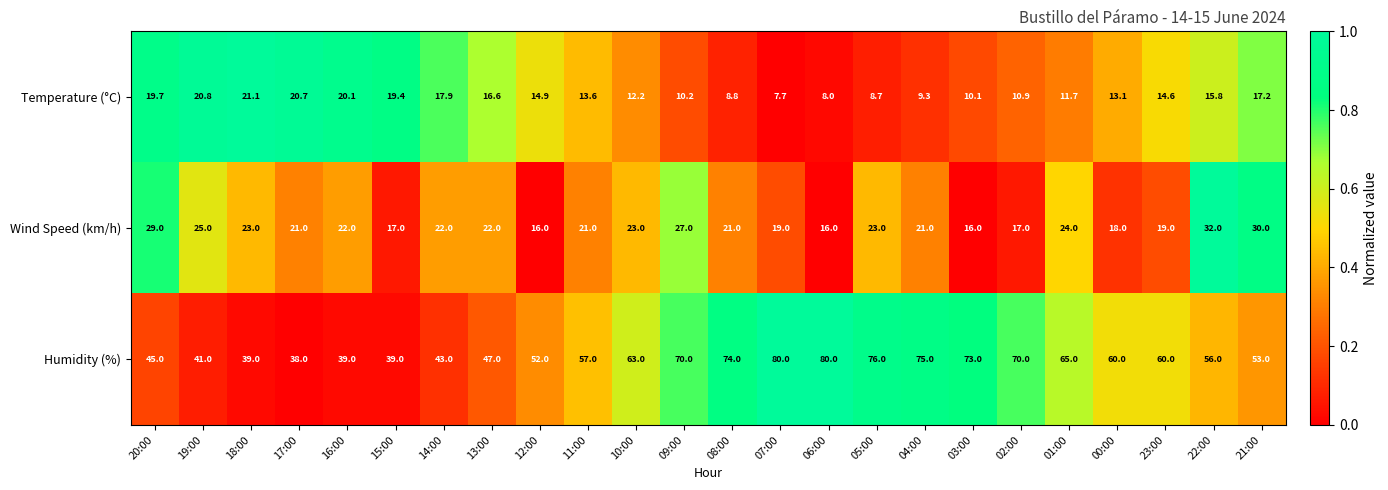

The Wind Speed (km/h) series shows 12.2 at 08:00. True or false?

False